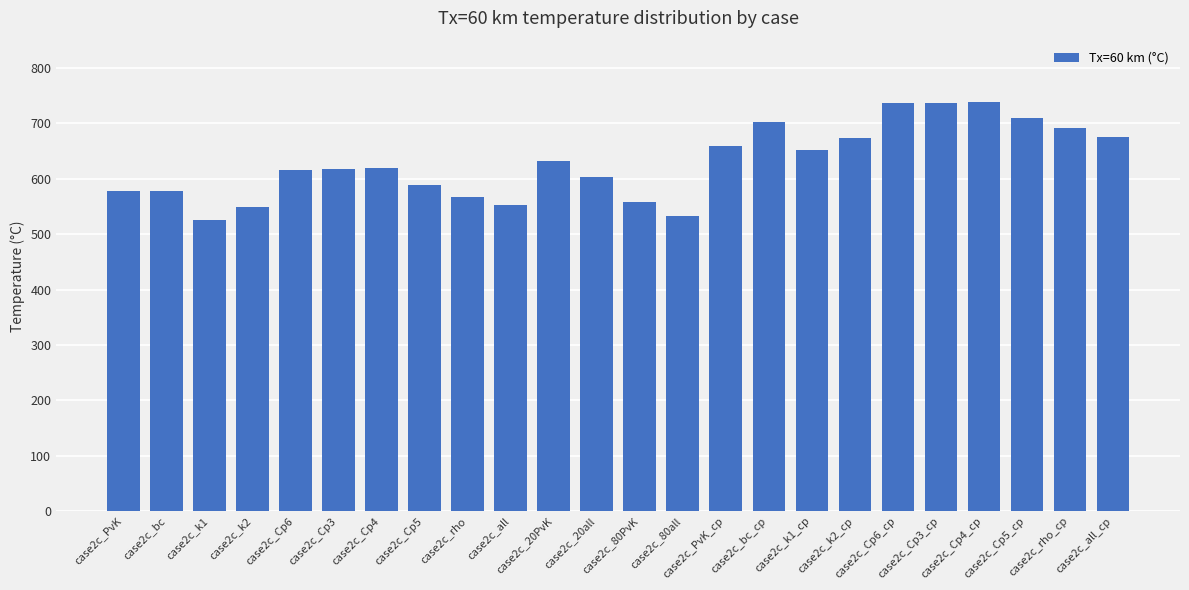

What is the value of the 11th bar from the left?

631.8